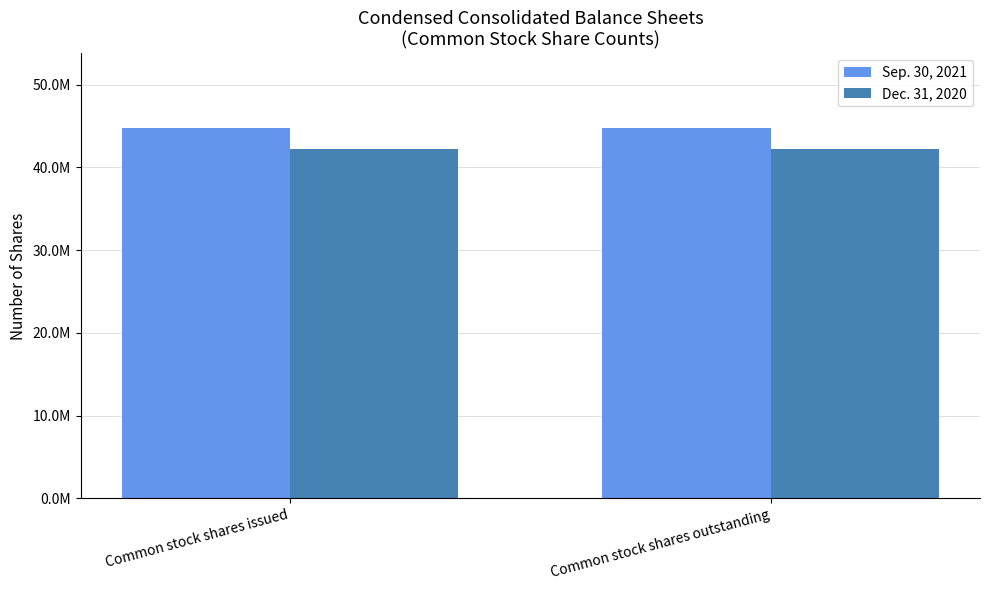

What are all the series names shown in the legend?

Sep. 30, 2021, Dec. 31, 2020